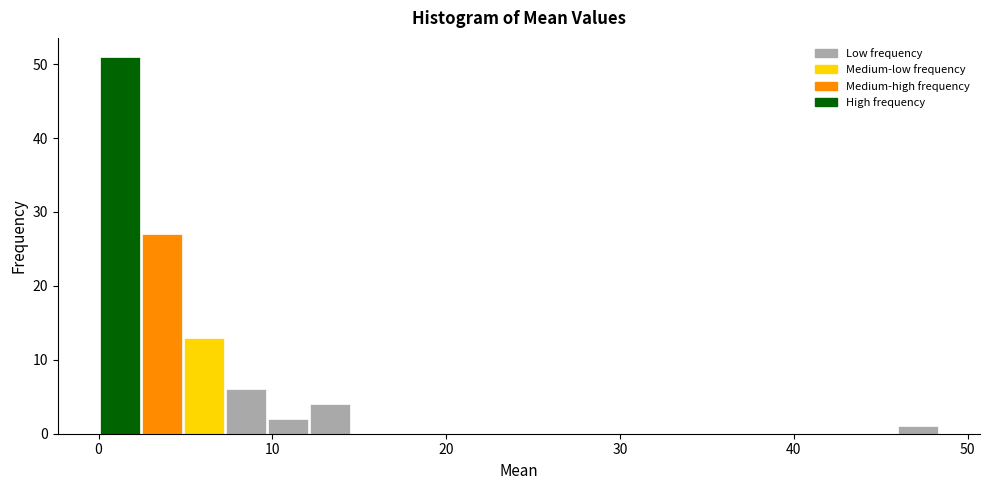

Read against the x-axis, roughly where is the centre of the tallest bar?

1